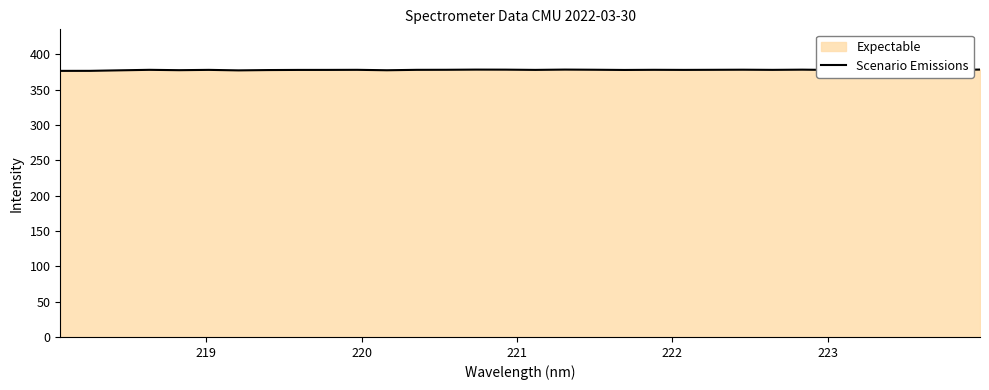

Is it true that the value at 222 is 182.5?

False